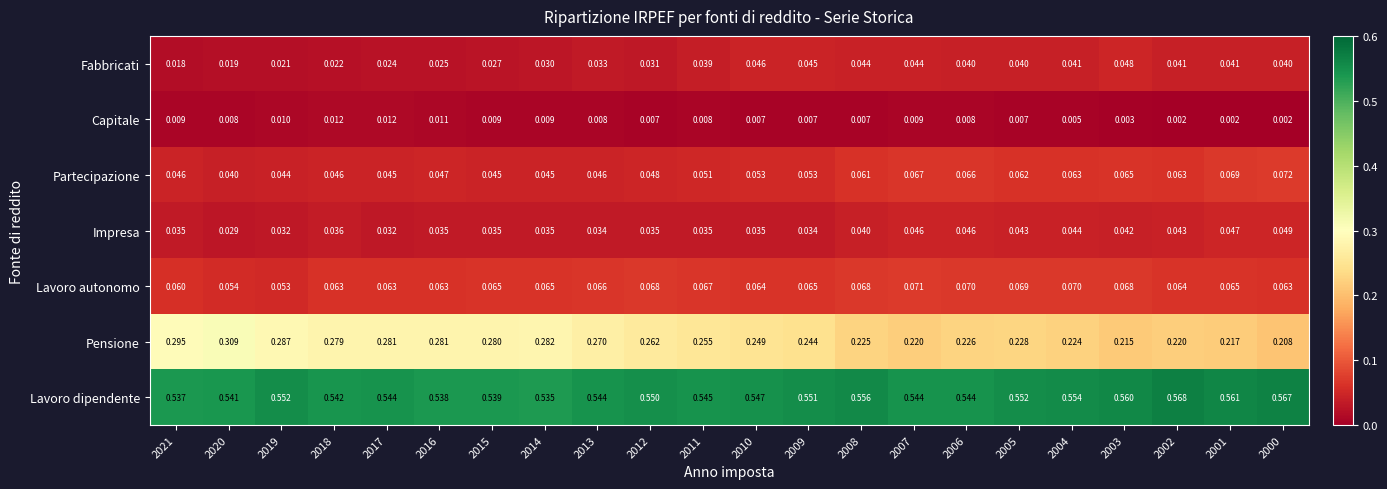

Which series has the widest spread of values?

Pensione